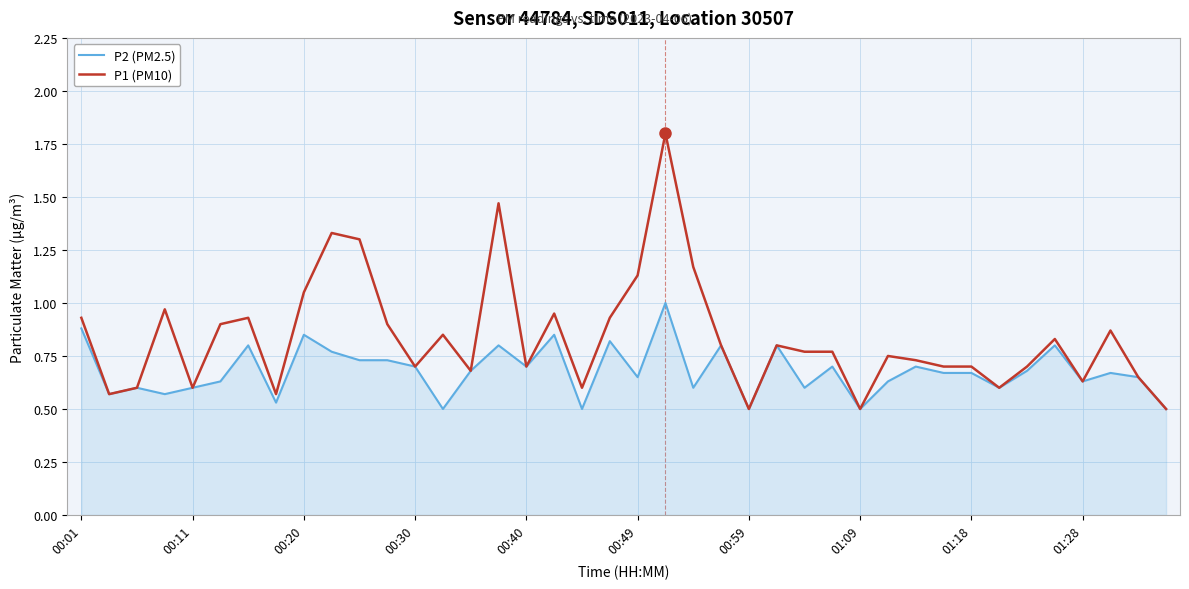

Which series has the widest spread of values?

P1 (PM10)